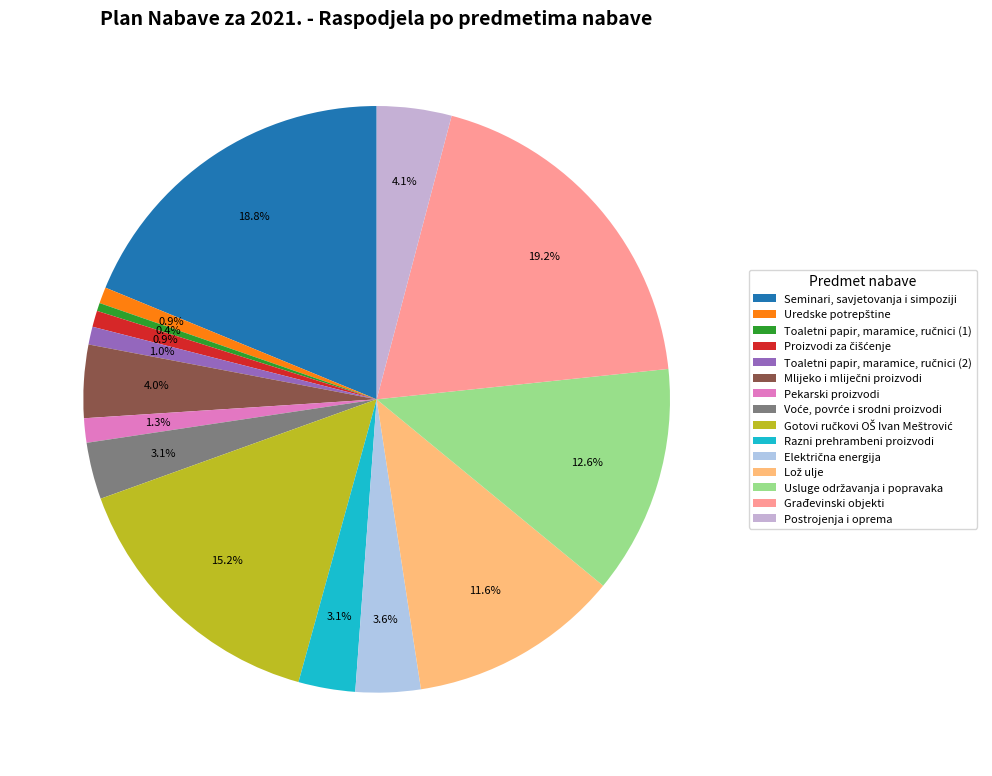

To the nearest percent, what percentage of the pie is Građevinski objekti?

19%